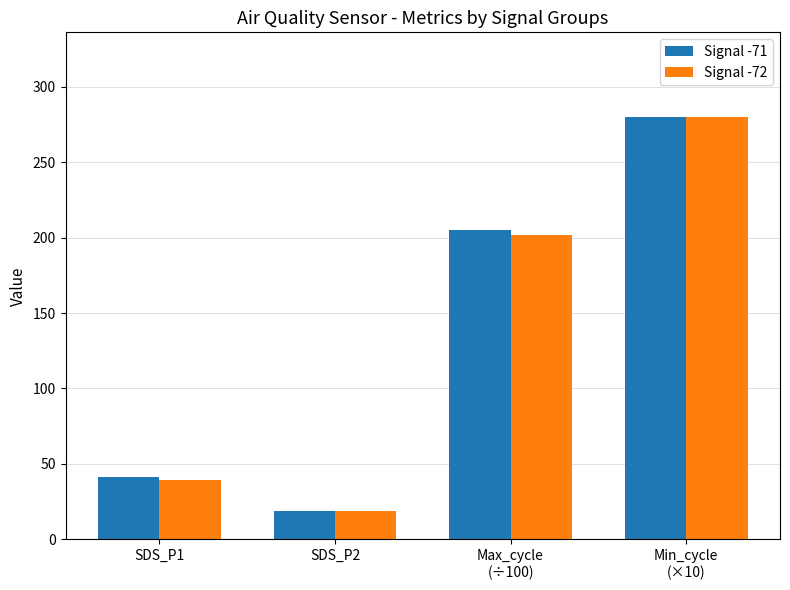

Which series has the widest spread of values?

Signal -72